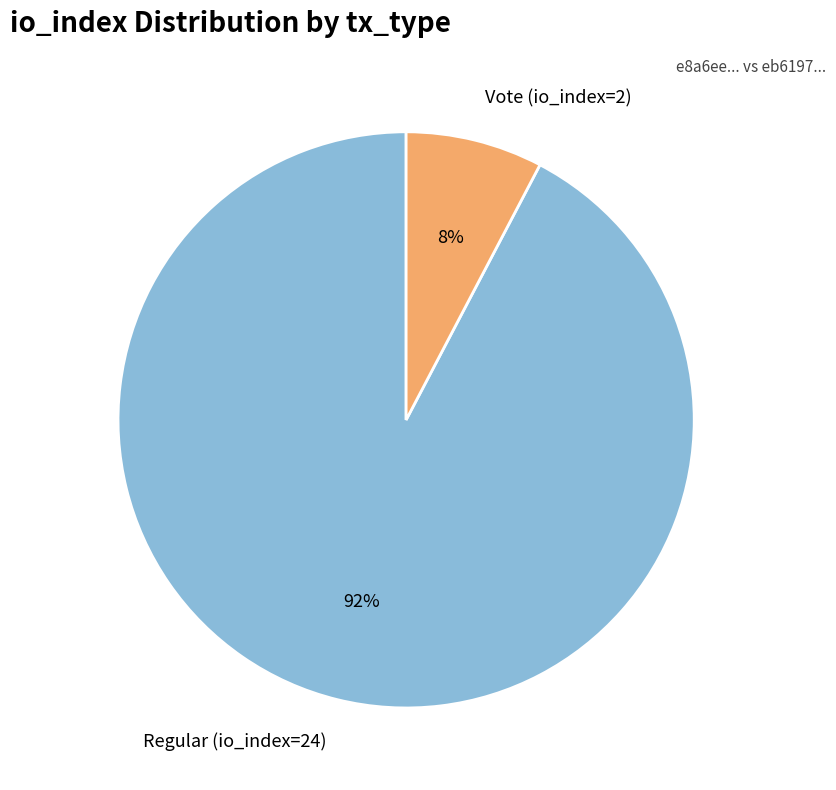

Do Vote (io_index=2) and Regular (io_index=24) together represent more than half of the pie?

Yes